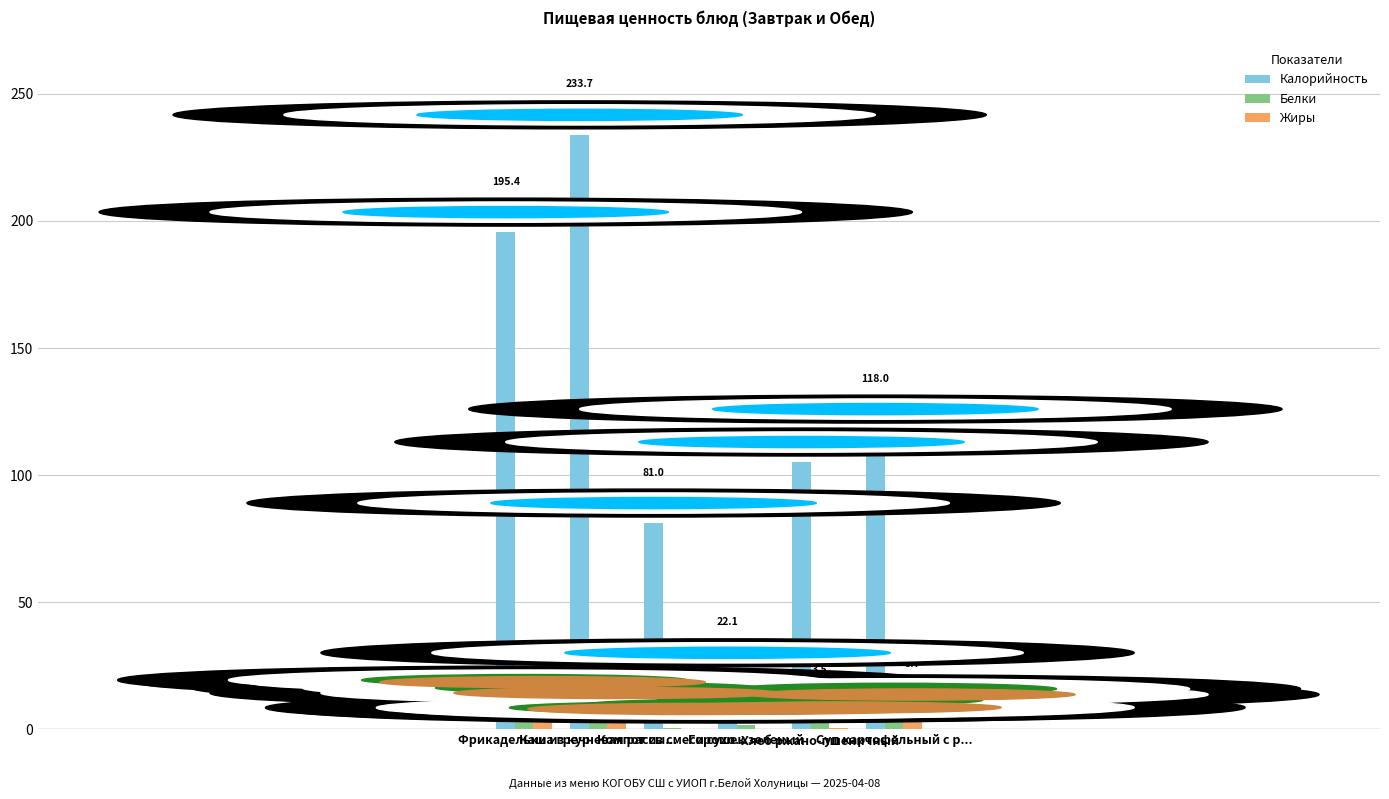

What is the sum of all Белки values?

33.3